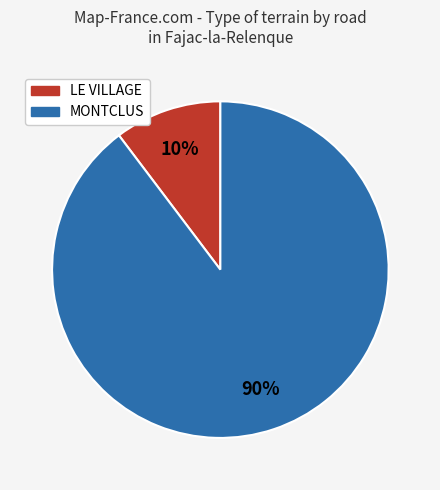

What is the majority slice?

MONTCLUS